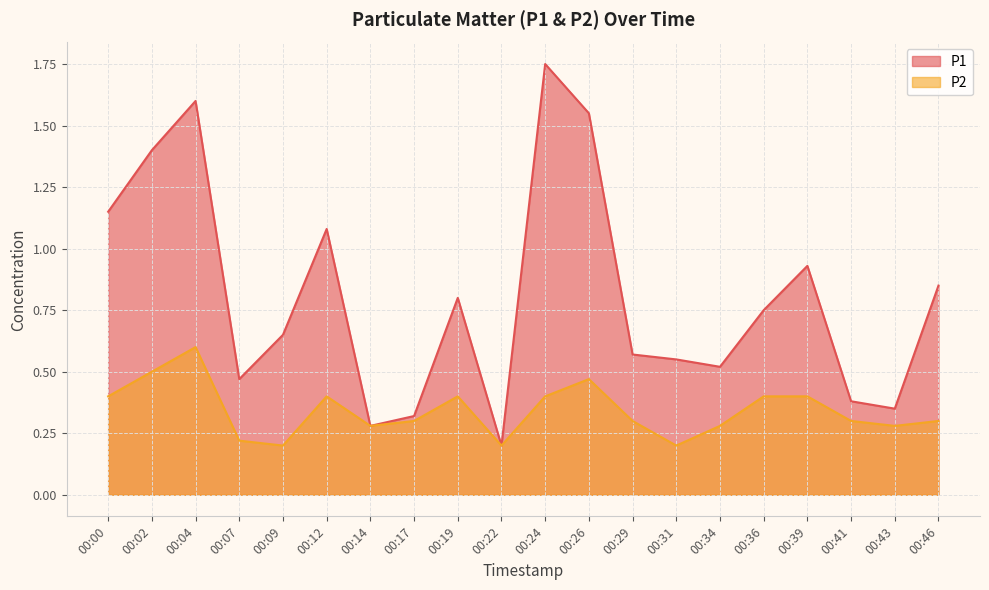

Is it true that P2 equals 0.4 at 00:24?

True